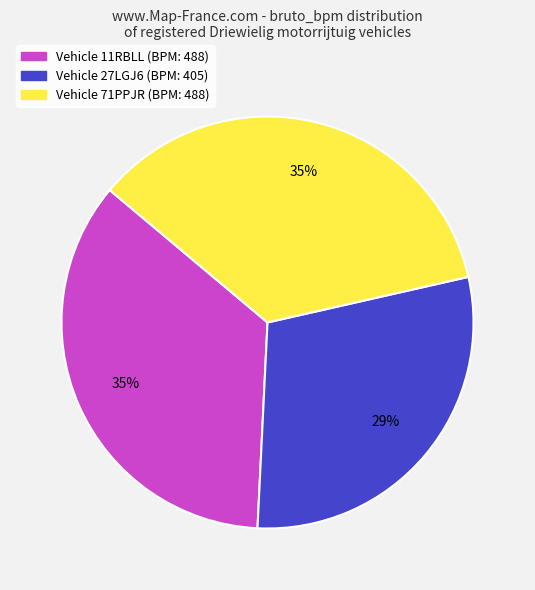

To the nearest percent, what is the average slice percentage?

33%